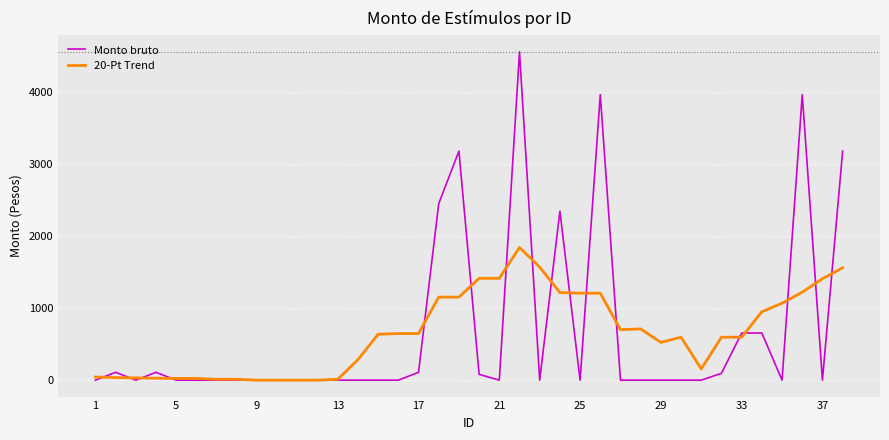

What is the difference between the maximum and minimum values in the 20-Pt Trend series?

1842.8